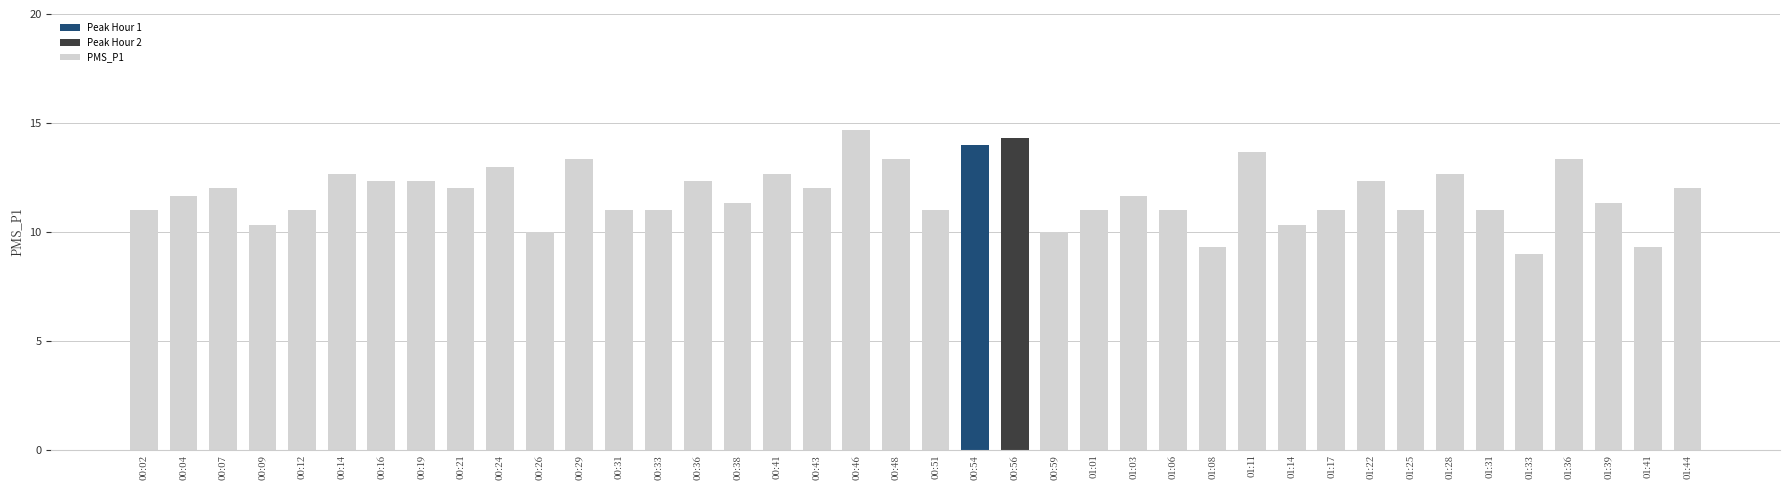

Which category has the highest value across all series?

00:46